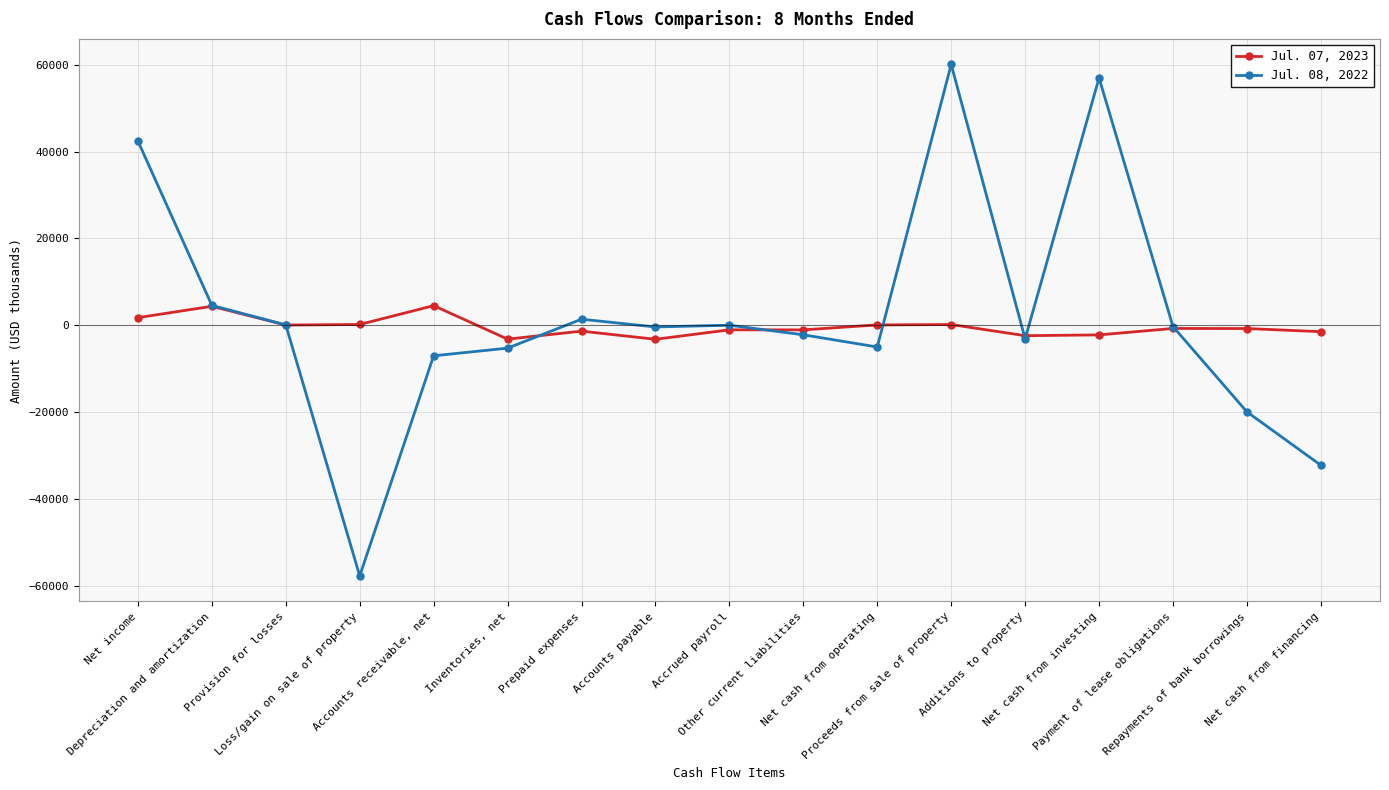

Which series ends up on top after the final intersection of Jul. 07, 2023 and Jul. 08, 2022?

Jul. 07, 2023